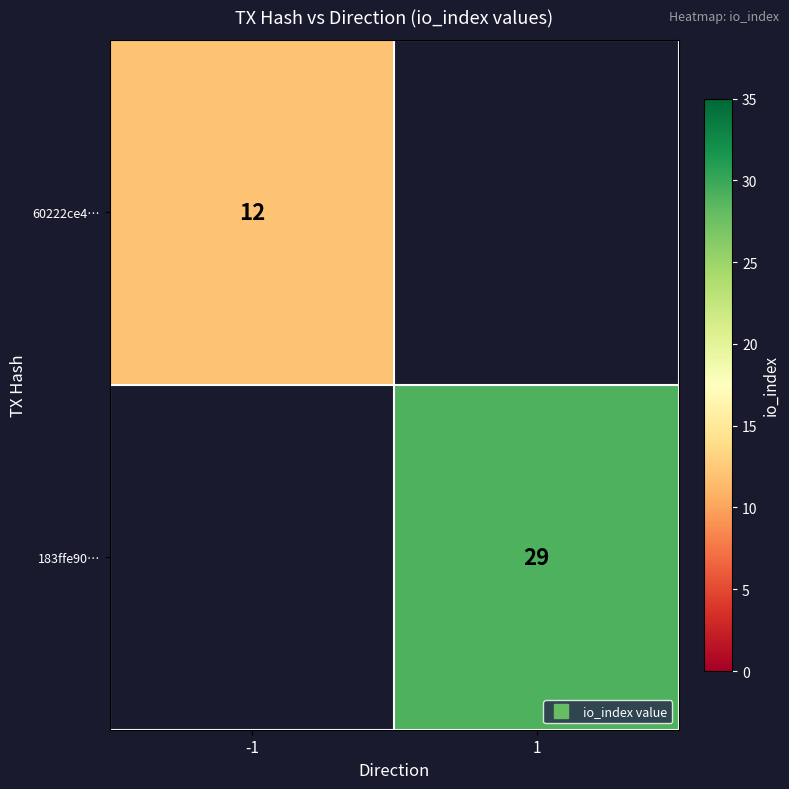

Between 1 and -1, which is larger?

-1